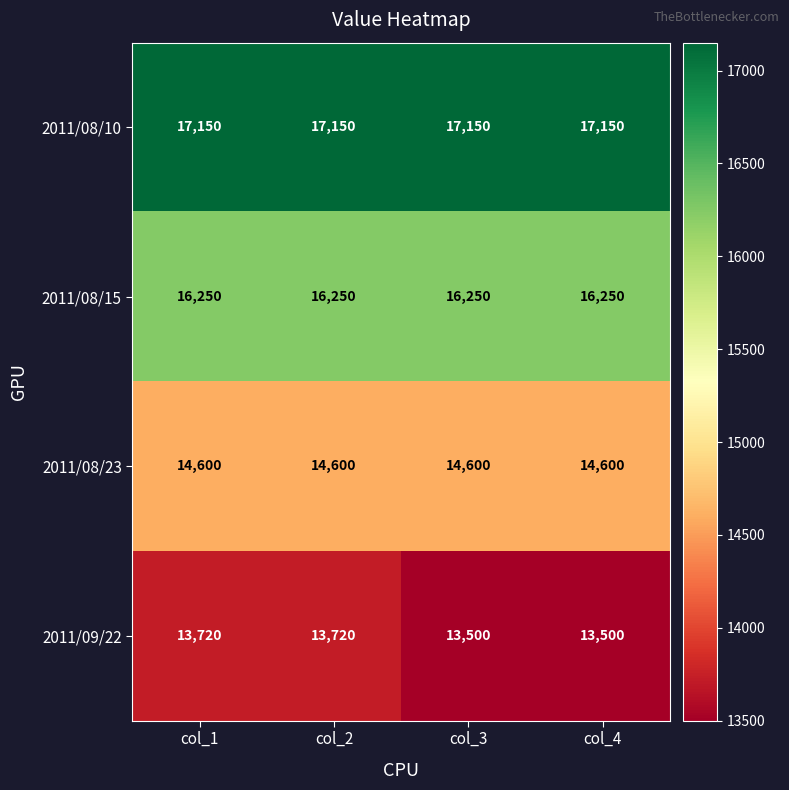

What is the difference between the maximum and minimum values in the 2011/09/22 series?

220